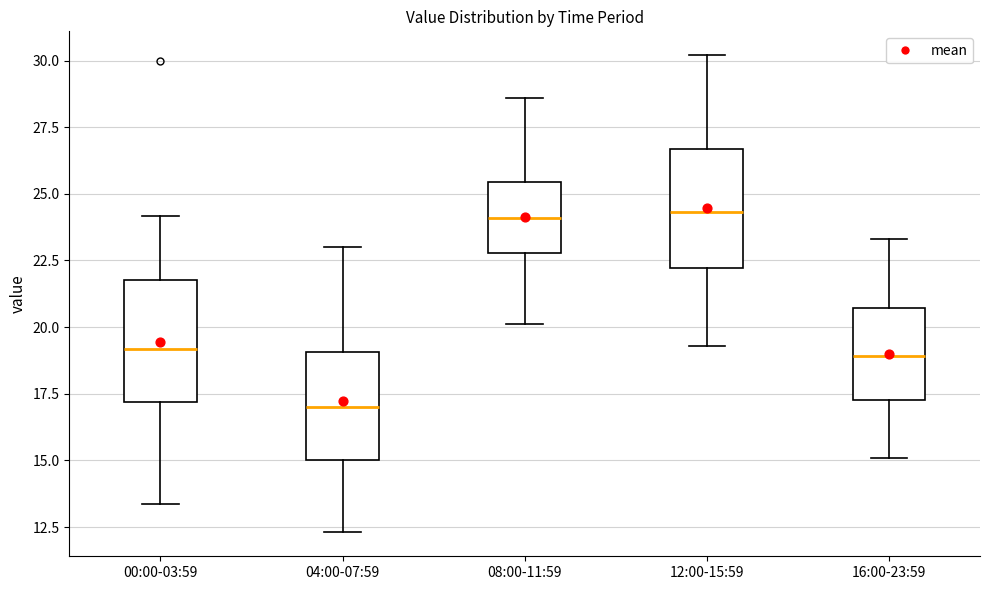

Reading left to right, read every box against the y-axis: the position of its median line, the range the box covers, and the ends of its whiskers. The values are not printed on the chart, so give them approximately, as read against the axis.

00:00-03:59: median 19.0, box 17.0 to 22.0, whiskers 13.5 to 24.0
04:00-07:59: median 17.0, box 15.0 to 19.0, whiskers 12.5 to 23.0
08:00-11:59: median 24.0, box 23.0 to 25.5, whiskers 20.0 to 28.5
12:00-15:59: median 24.5, box 22.0 to 26.5, whiskers 19.5 to 30.0
16:00-23:59: median 19.0, box 17.5 to 20.5, whiskers 15.0 to 23.5